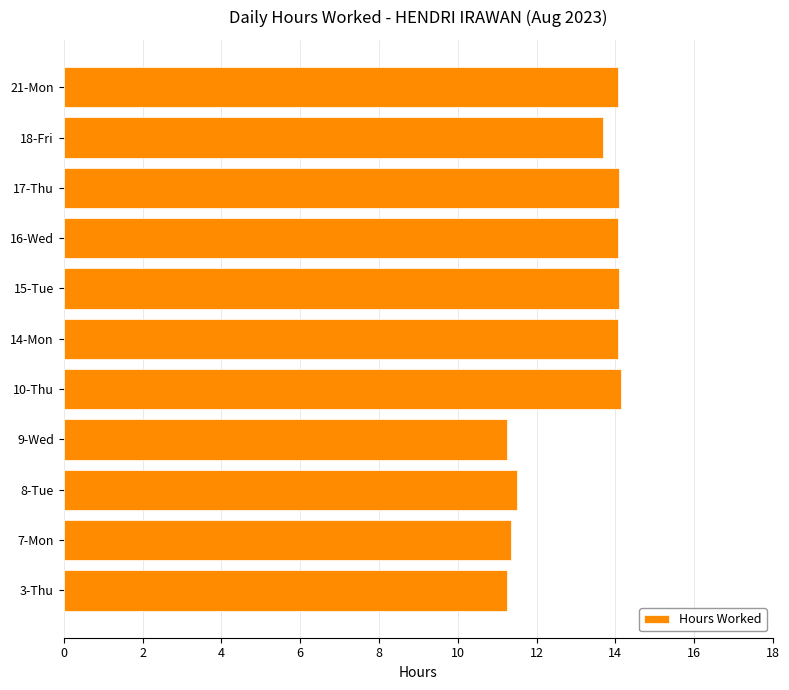

True or false: the data shows 24.4 at 15-Tue.

False